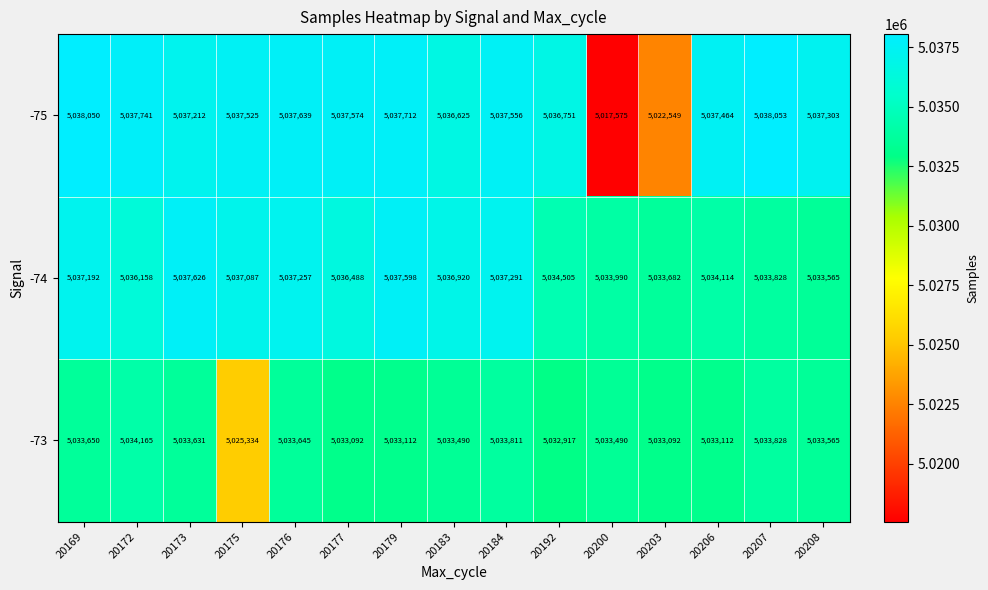

Is the value of -73 at 20203 greater than the value of -74 at 20175?

No